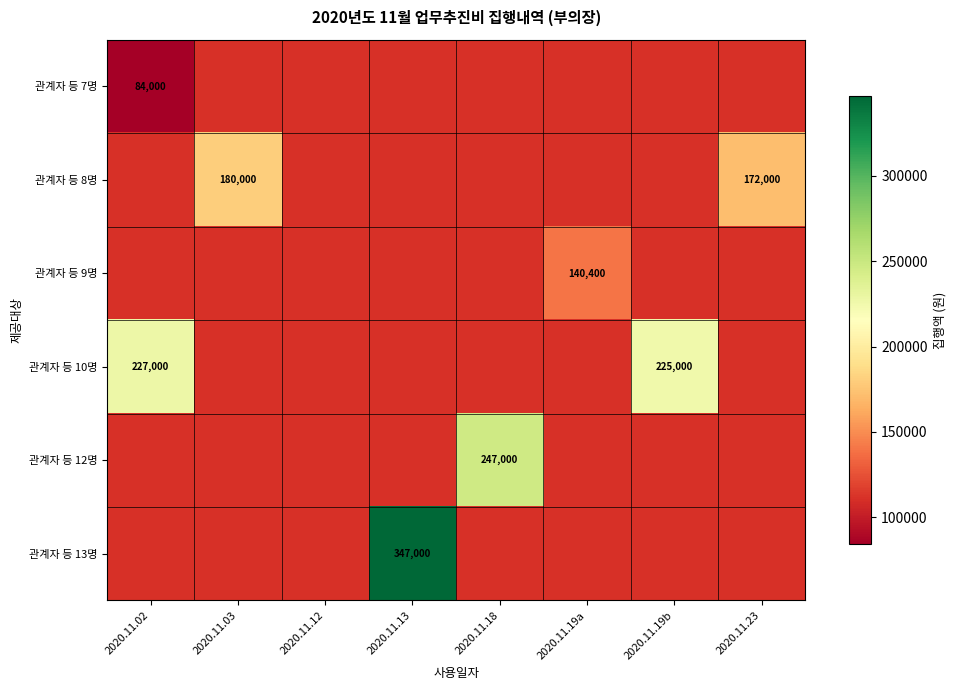

True or false: 관계자 등 12명 has a value of 325938 at 2020.11.18.

False